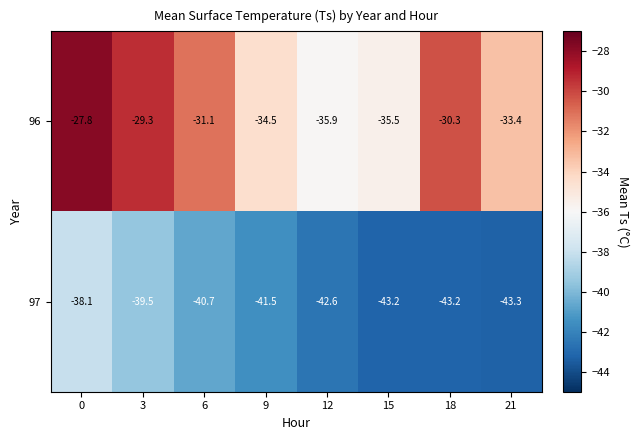

At which category does the chart reach its minimum across all series?

21